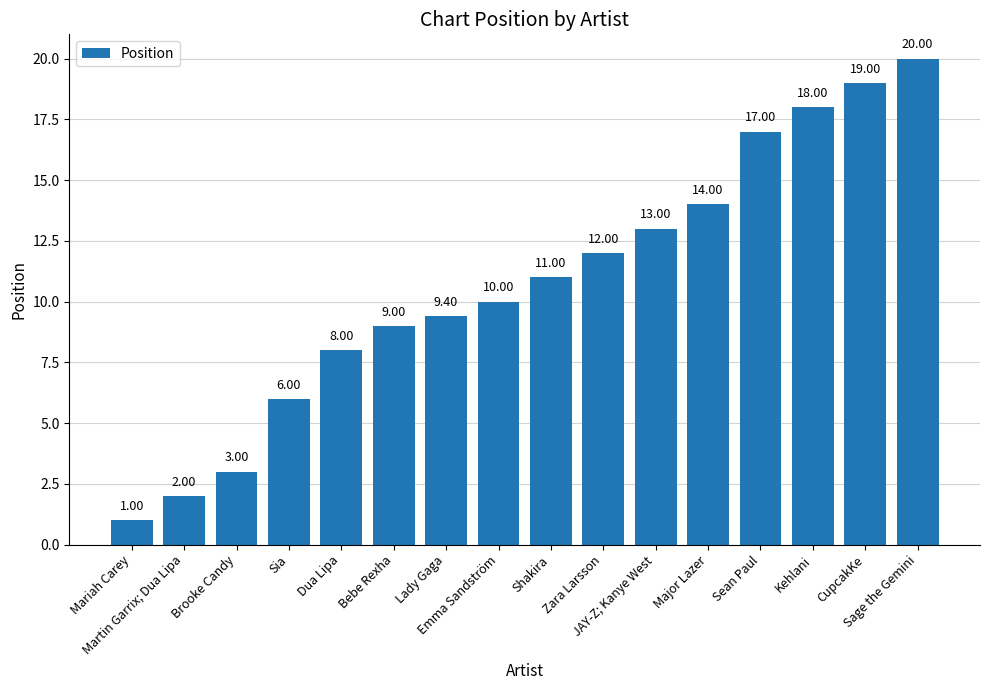

What is the ratio of the value at Bebe Rexha to the value at Mariah Carey?

9.0